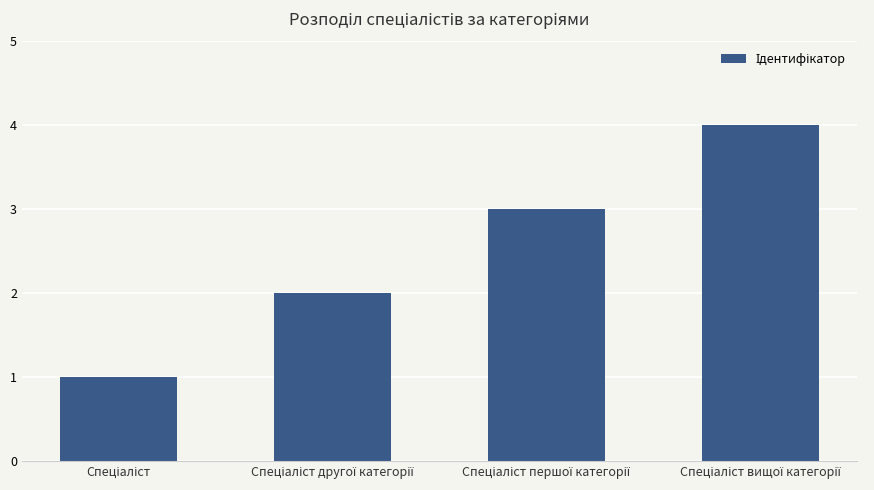

What is the difference between the maximum and minimum values?

3